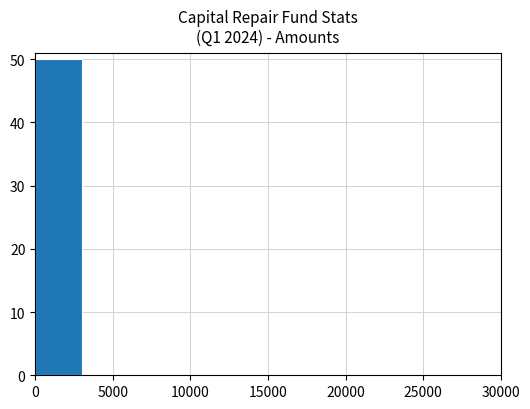

Reading left to right, transcribe this chart: for each bar, give the range it covers on the x-axis and its height. The values are not printed on the chart, so give them approximately, as read against the axis.

0 to 3000: 50
3000 to 6000: 0
6000 to 9000: 0
9000 to 12000: 0
12000 to 15000: 0
15000 to 18000: 0
18000 to 21000: 0
21000 to 24000: 0
24000 to 27000: 0
27000 to 30000: 0